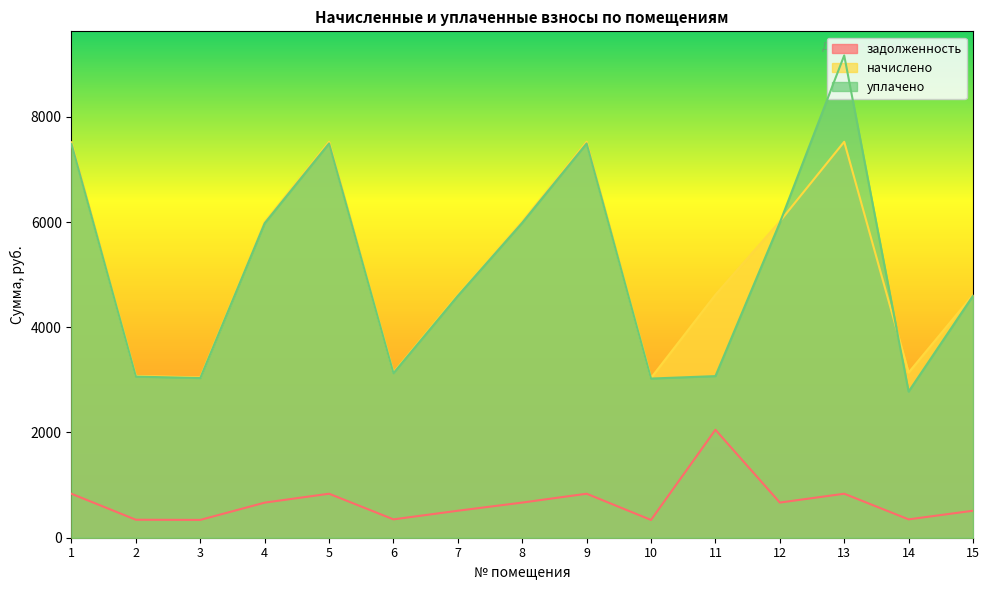

Reading left to right, extract all data points from this chart.

задолженность: 835.2	341.7	338.6	666.9	836.2	348.8	513.0	667.9	836.2	337.6	2052.0	667.9	836.2	348.8	513.0
начислено: 7516.4	3074.9	3047.2	6002.1	7525.7	3139.6	4617.0	6011.4	7525.7	3037.9	4617.0	6011.4	7525.7	3139.6	4617.0
уплачено: 7484.7	3061.9	3034.3	5976.8	7493.9	3126.3	4597.5	5986.0	7493.9	3025.1	3071.5	5986.0	9166.3	2777.5	4597.5